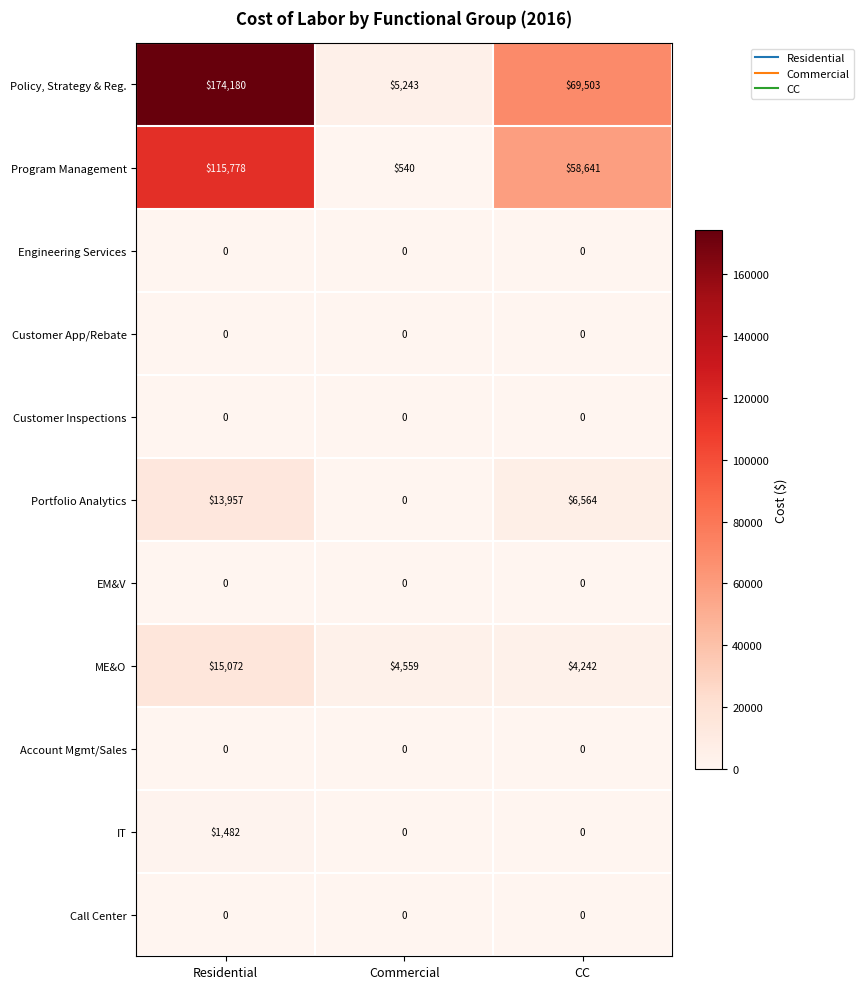

Count the number of categories in the chart.

3